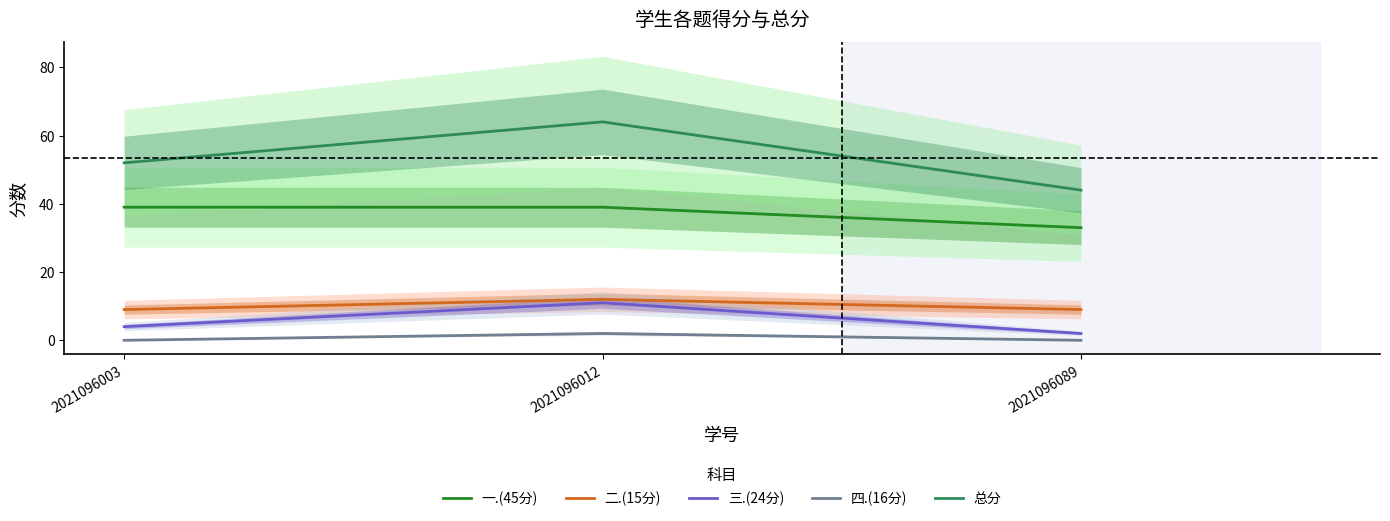

Reading right to left, what are all the values shown in this chart?

一.(45分): 2021096089=33	2021096012=39	2021096003=39
二.(15分): 2021096089=9	2021096012=12	2021096003=9
三.(24分): 2021096089=2	2021096012=11	2021096003=4
四.(16分): 2021096089=0	2021096012=2	2021096003=0
总分: 2021096089=44	2021096012=64	2021096003=52